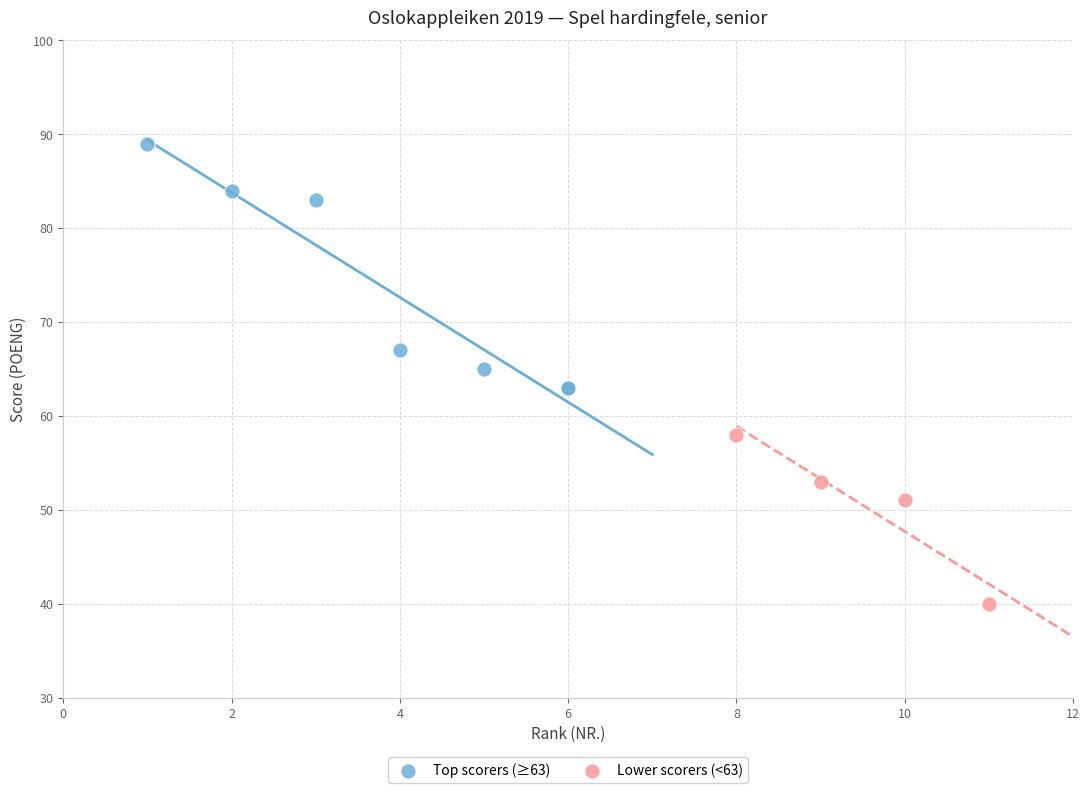

What are all the series names shown in the legend?

Top scorers (≥63), Lower scorers (<63)